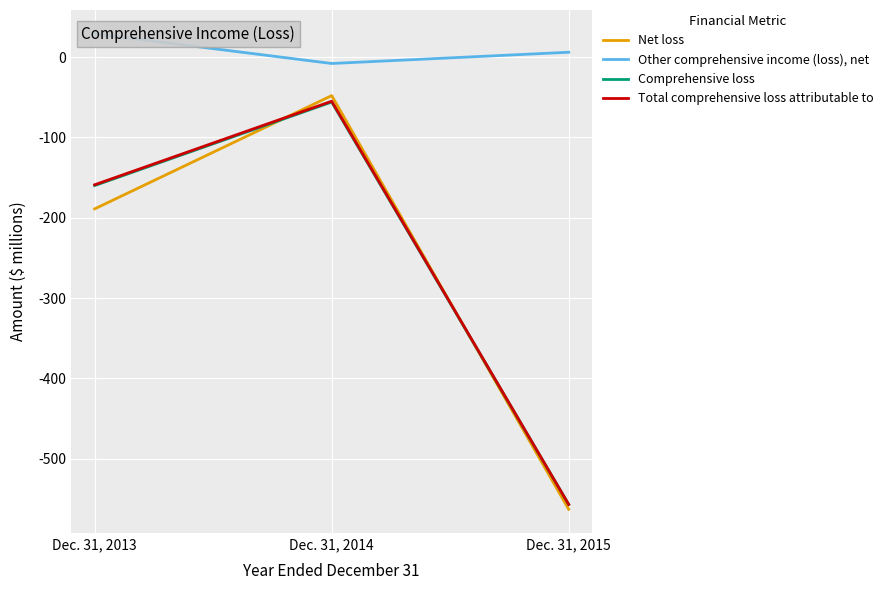

Which label corresponds to the largest value in the chart?

Dec. 31, 2013